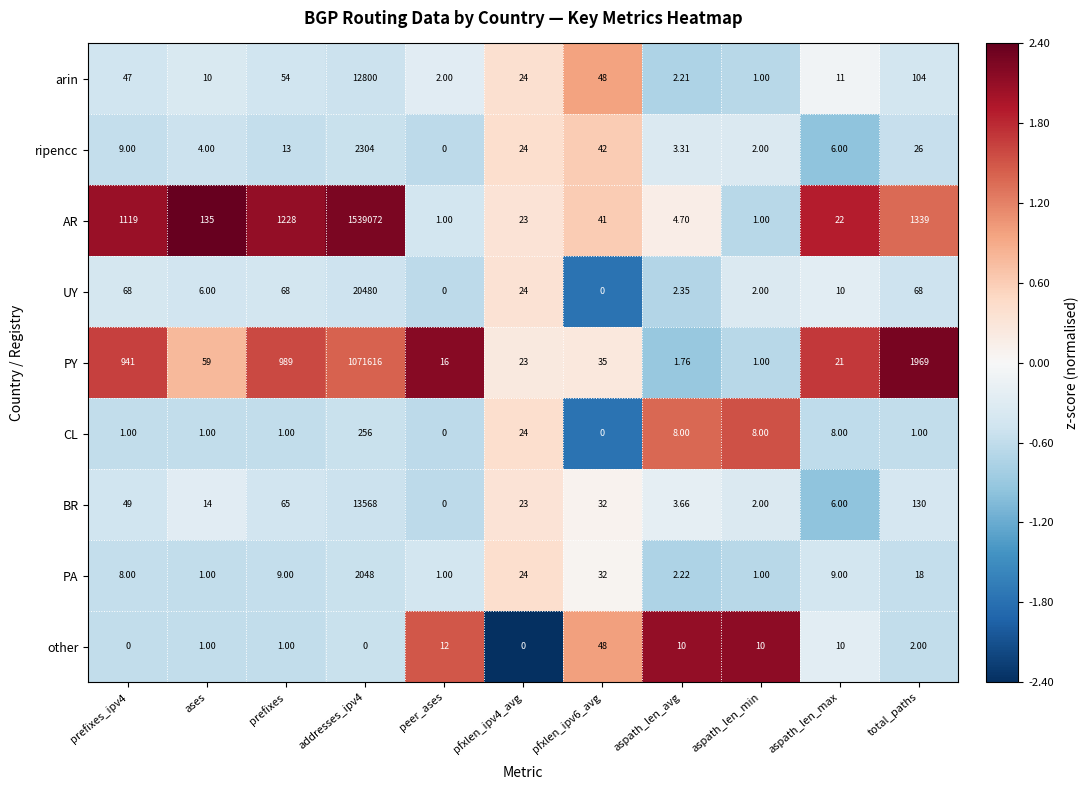

Which series has the largest range (max minus min)?

AR